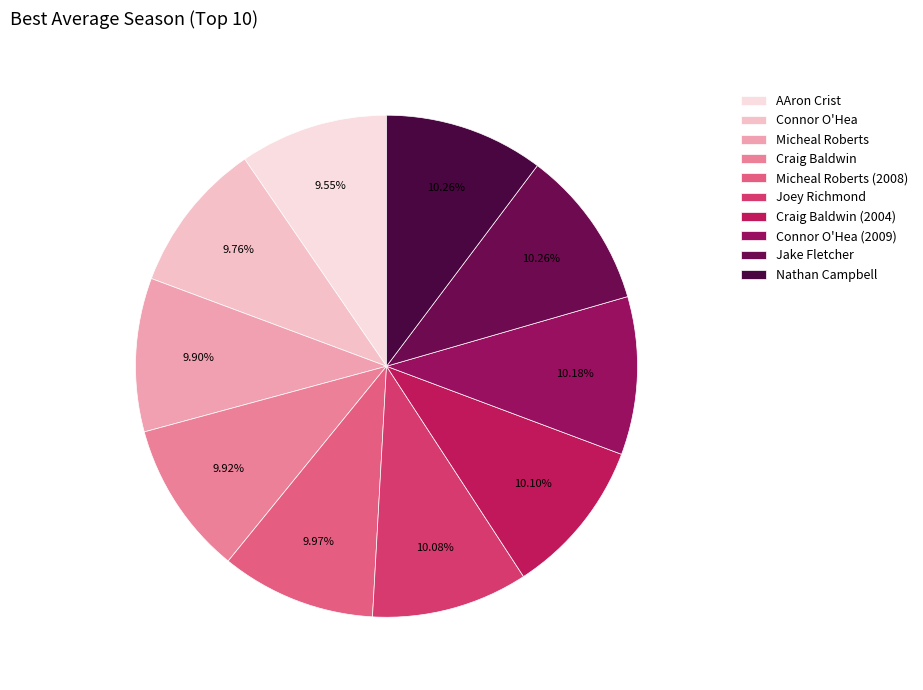

What percentage is the Jake Fletcher slice, to the nearest percent?

10%